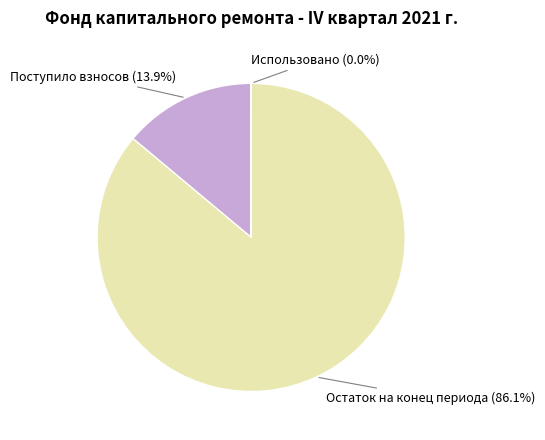

Does any single category account for the majority?

Yes